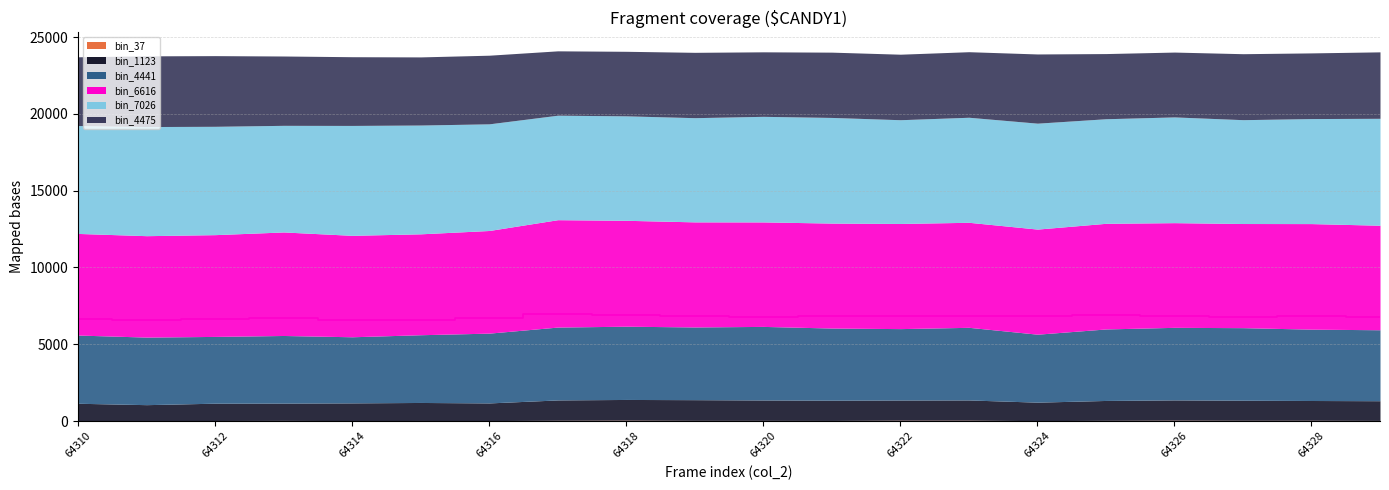

How many values are below 6816?

10